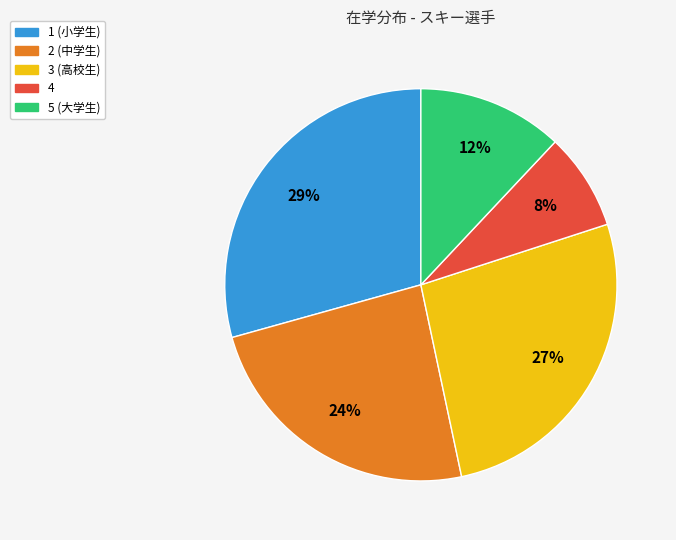

To the nearest percent, what is the difference between the largest and smallest slice percentages?

21%